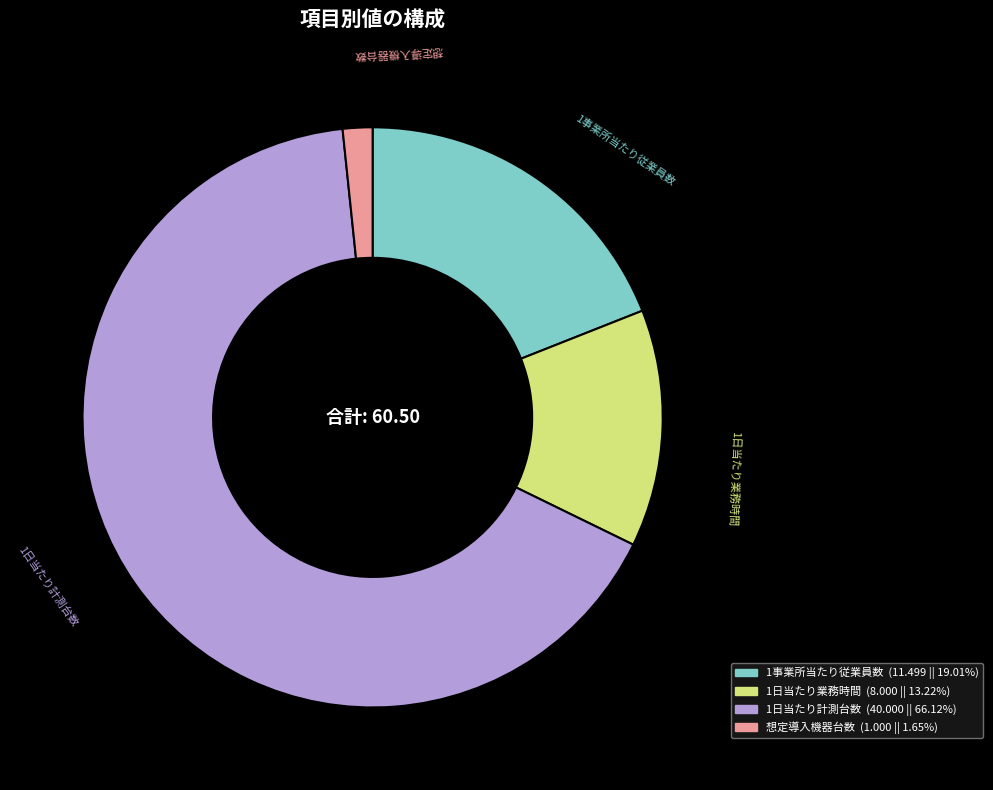

What is the smallest slice in the pie chart?

想定導入機器台数